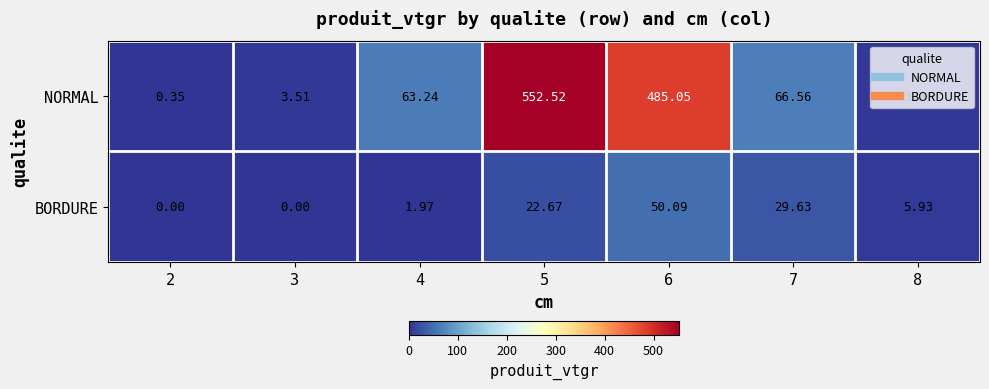

Rank the series by their maximum value, from lowest to highest.

BORDURE, NORMAL